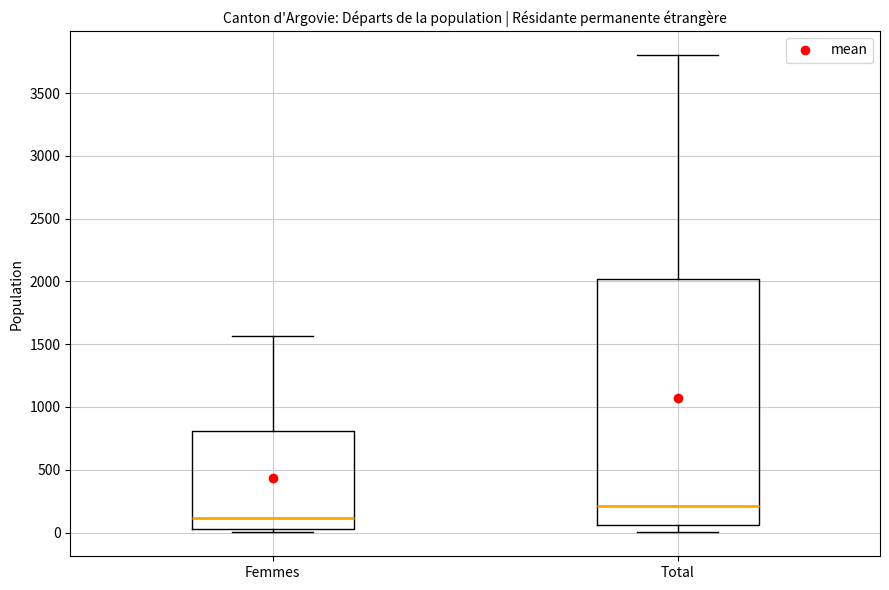

Where does the lower whisker of the box for Total end on the y-axis? The values are not printed on the chart, so give them approximately, as read against the axis.

0